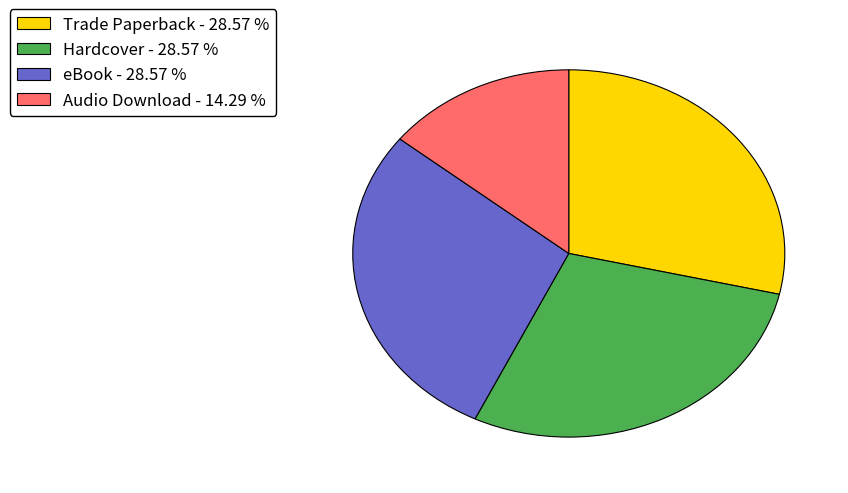

What is the smallest slice in the pie chart?

Audio Download - 14.29 %